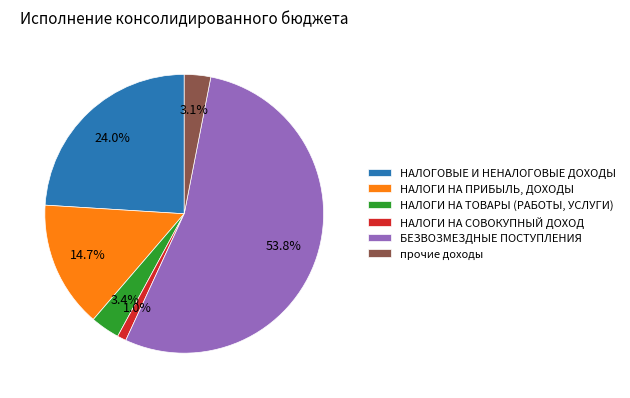

True or false: НАЛОГИ НА СОВОКУПНЫЙ ДОХОД accounts for 11% of the total.

False